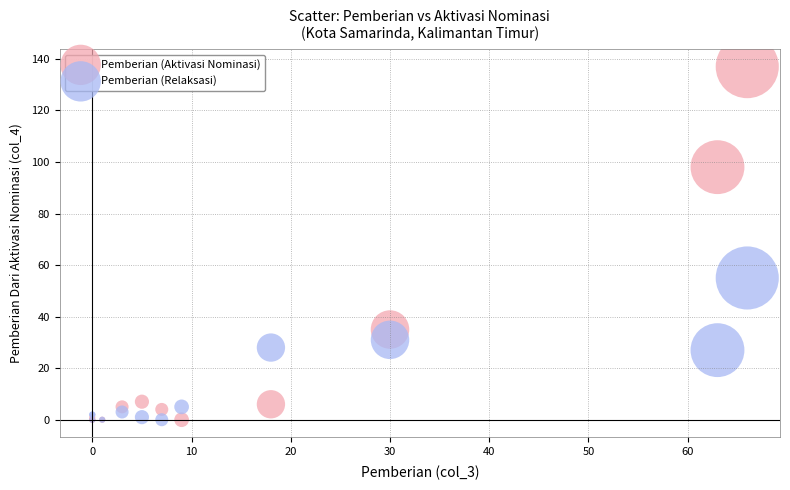

Across all series, what Y value is closest to 68?

55